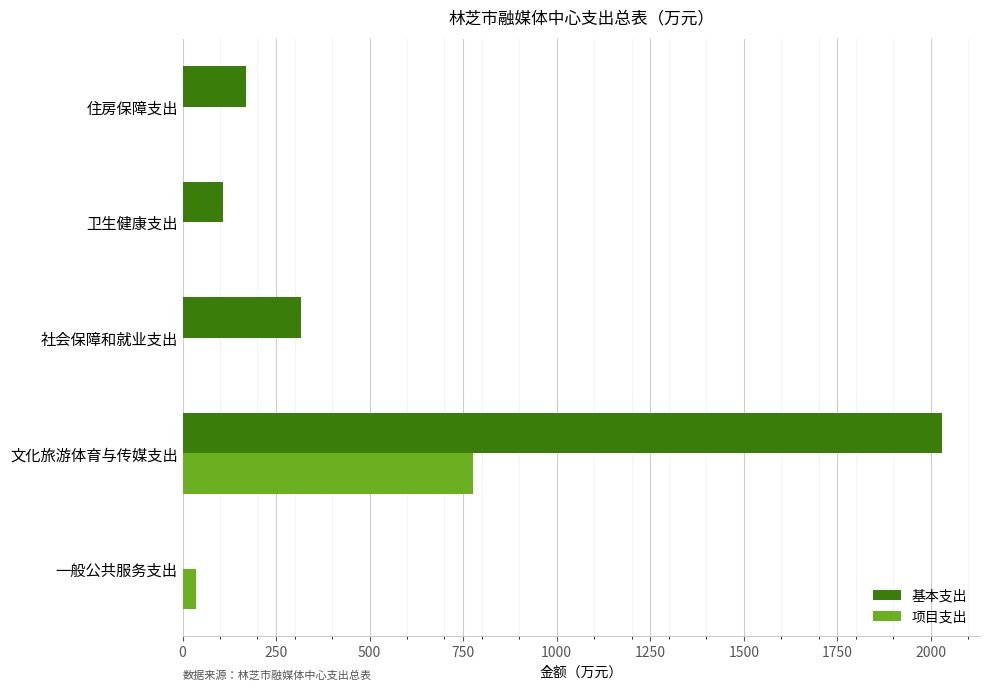

What is the sum of all 项目支出 values?

812.3